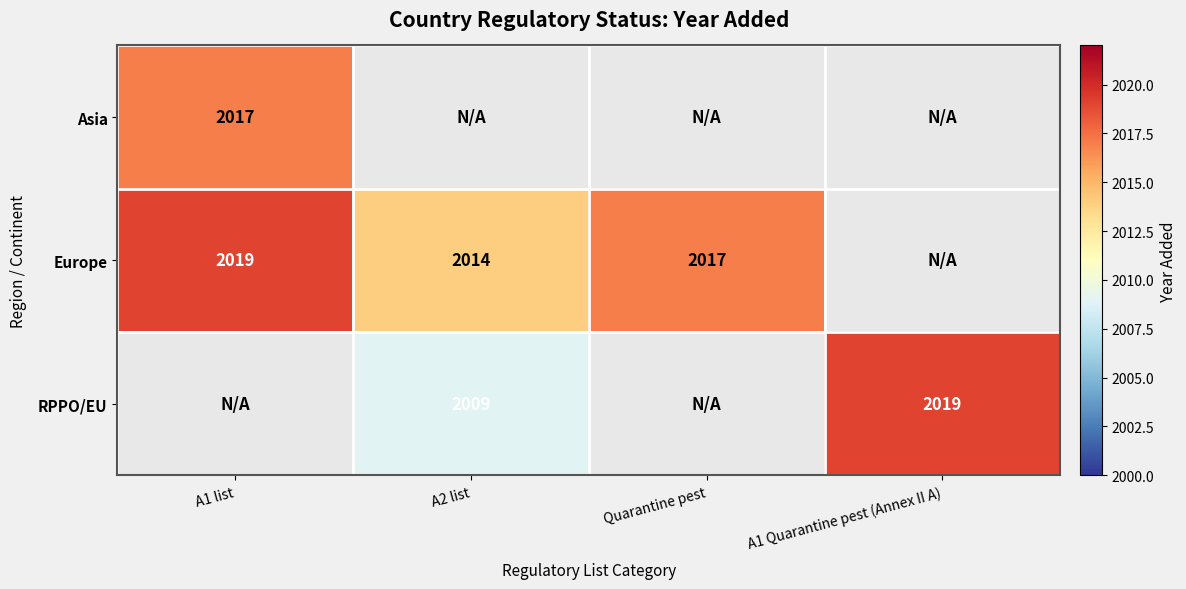

True or false: RPPO/EU has a value of 2658 at A2 list.

False